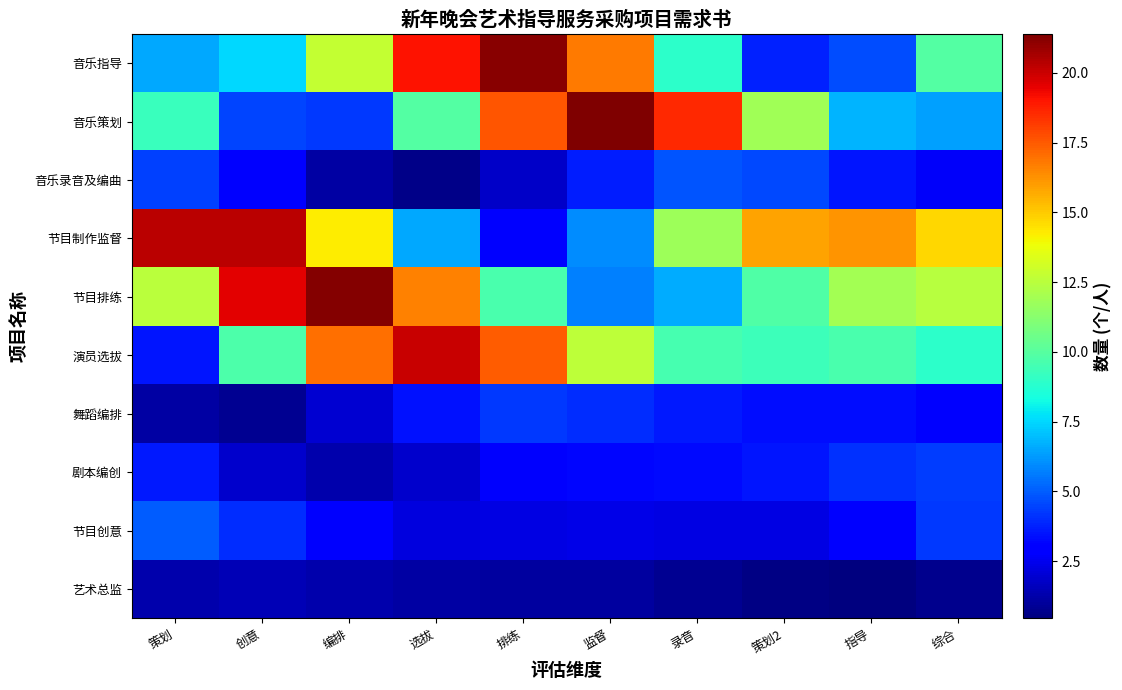

What is the spread (max minus min) of values at 排练?

20.1